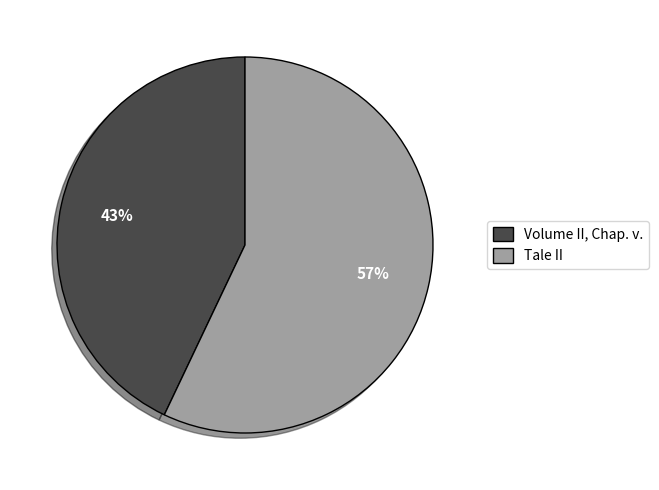

Which slice represents more than half of the pie?

Tale II